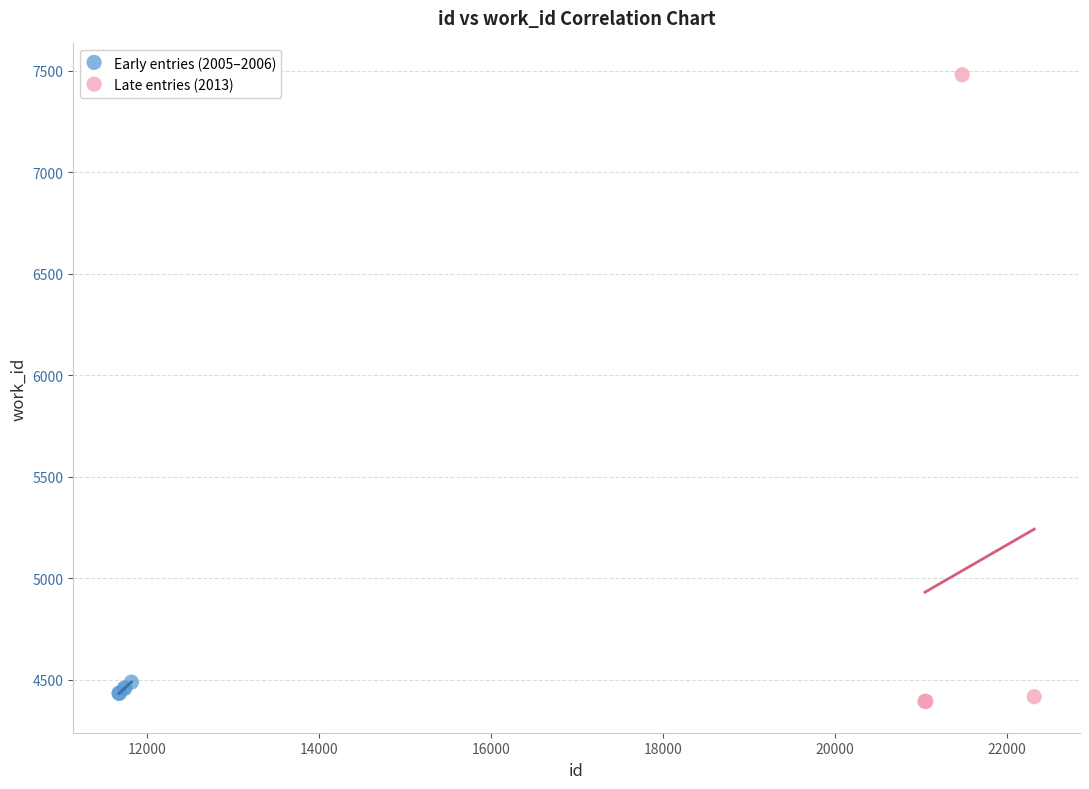

What are all the series names shown in the legend?

Early entries (2005–2006), Late entries (2013)